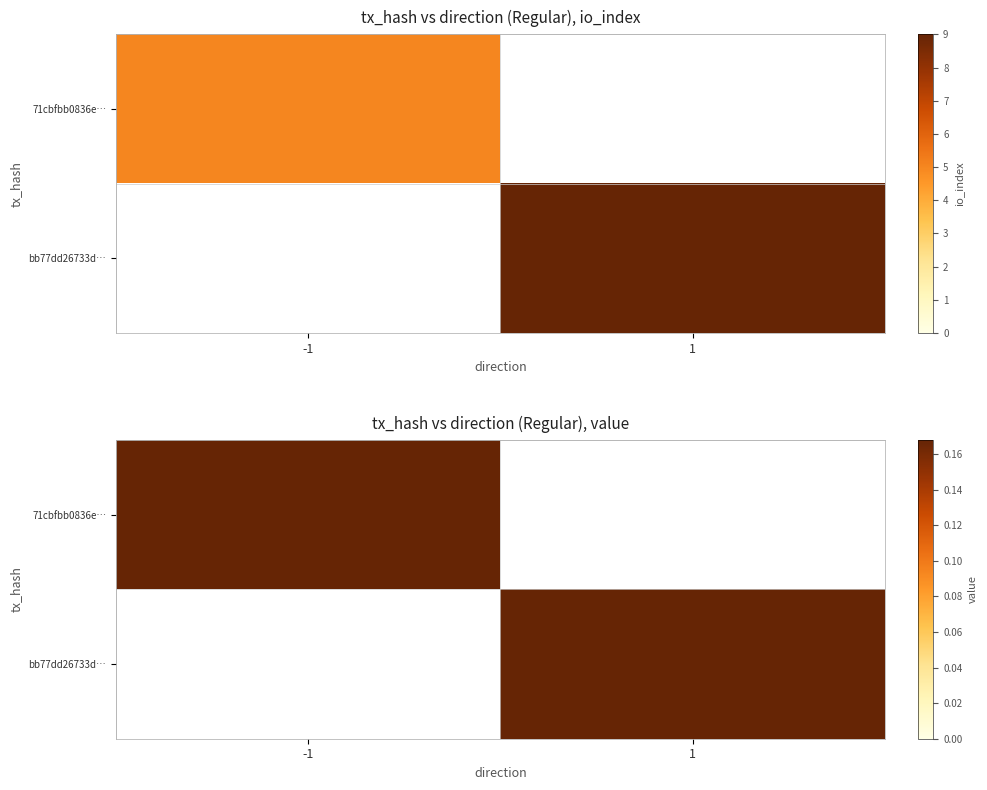

Which category has the lowest value in the bb77dd26733d… series?

-1